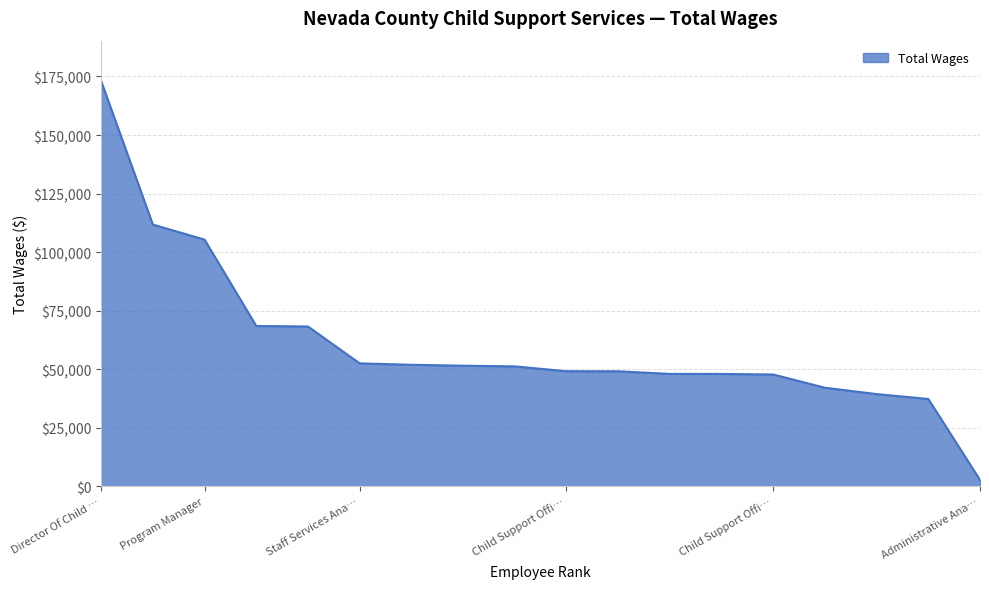

What is the difference between the maximum and minimum values?

170282